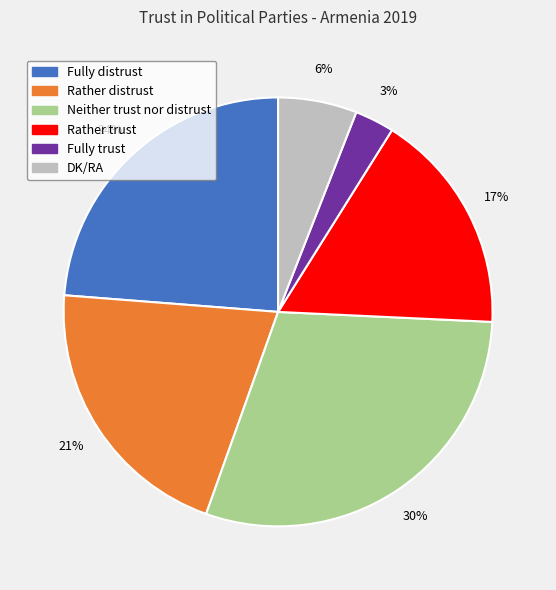

Is there a majority slice in this chart?

No